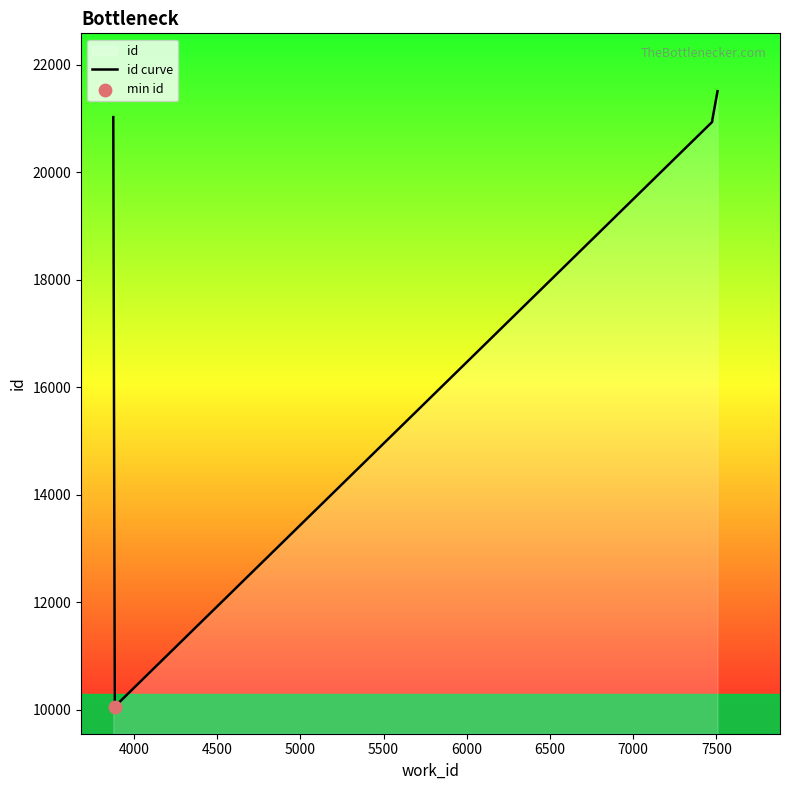

Between 7500 and 6000, which is larger?

7500